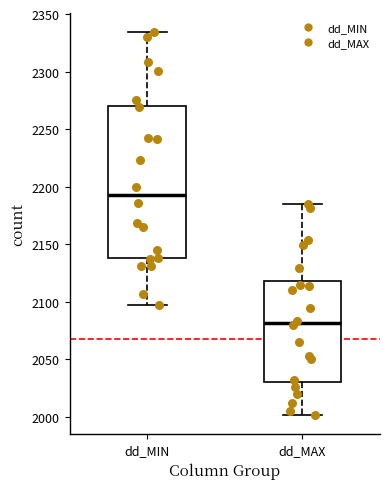

Reading left to right, read every box against the y-axis: the position of its median line, the range the box covers, and the ends of its whiskers. The values are not printed on the chart, so give them approximately, as read against the axis.

dd_MIN: median 2195, box 2140 to 2270, whiskers 2095 to 2335
dd_MAX: median 2080, box 2030 to 2120, whiskers 2000 to 2185